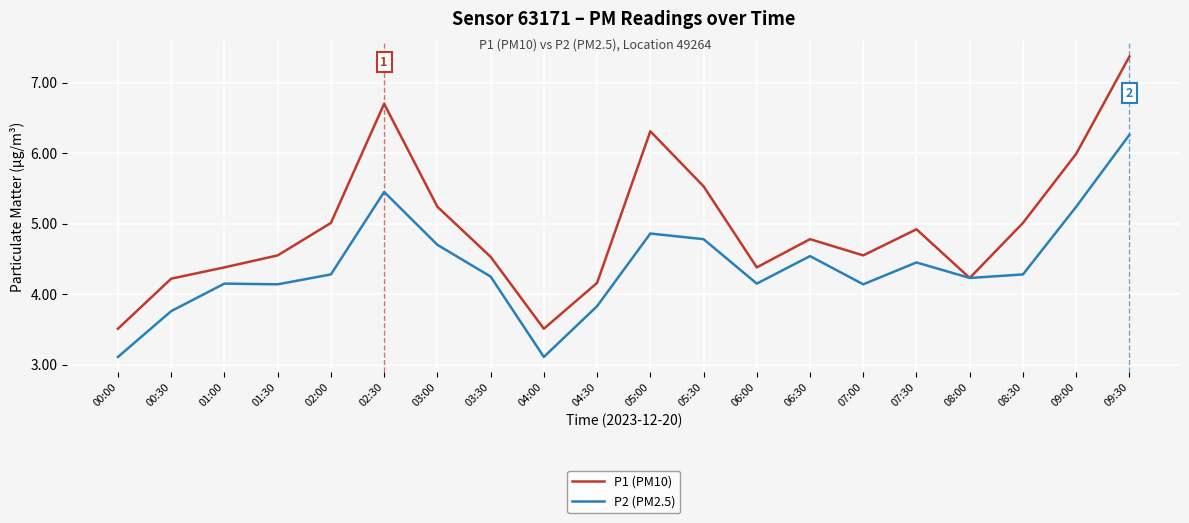

List the series in order of their overall mean, lowest first.

P2 (PM2.5), P1 (PM10)